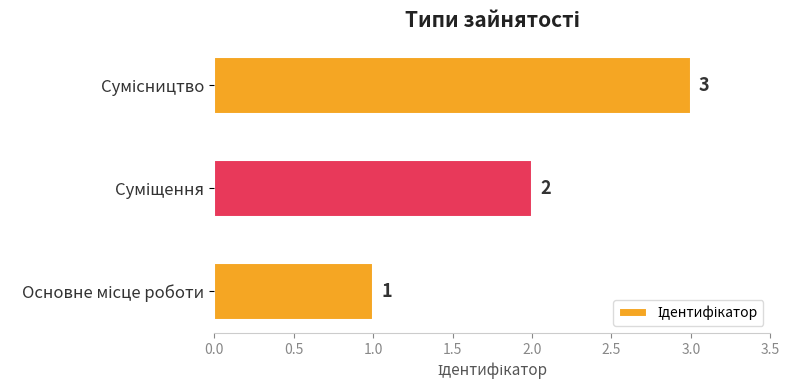

Count the values in the range 1 to 3.

3